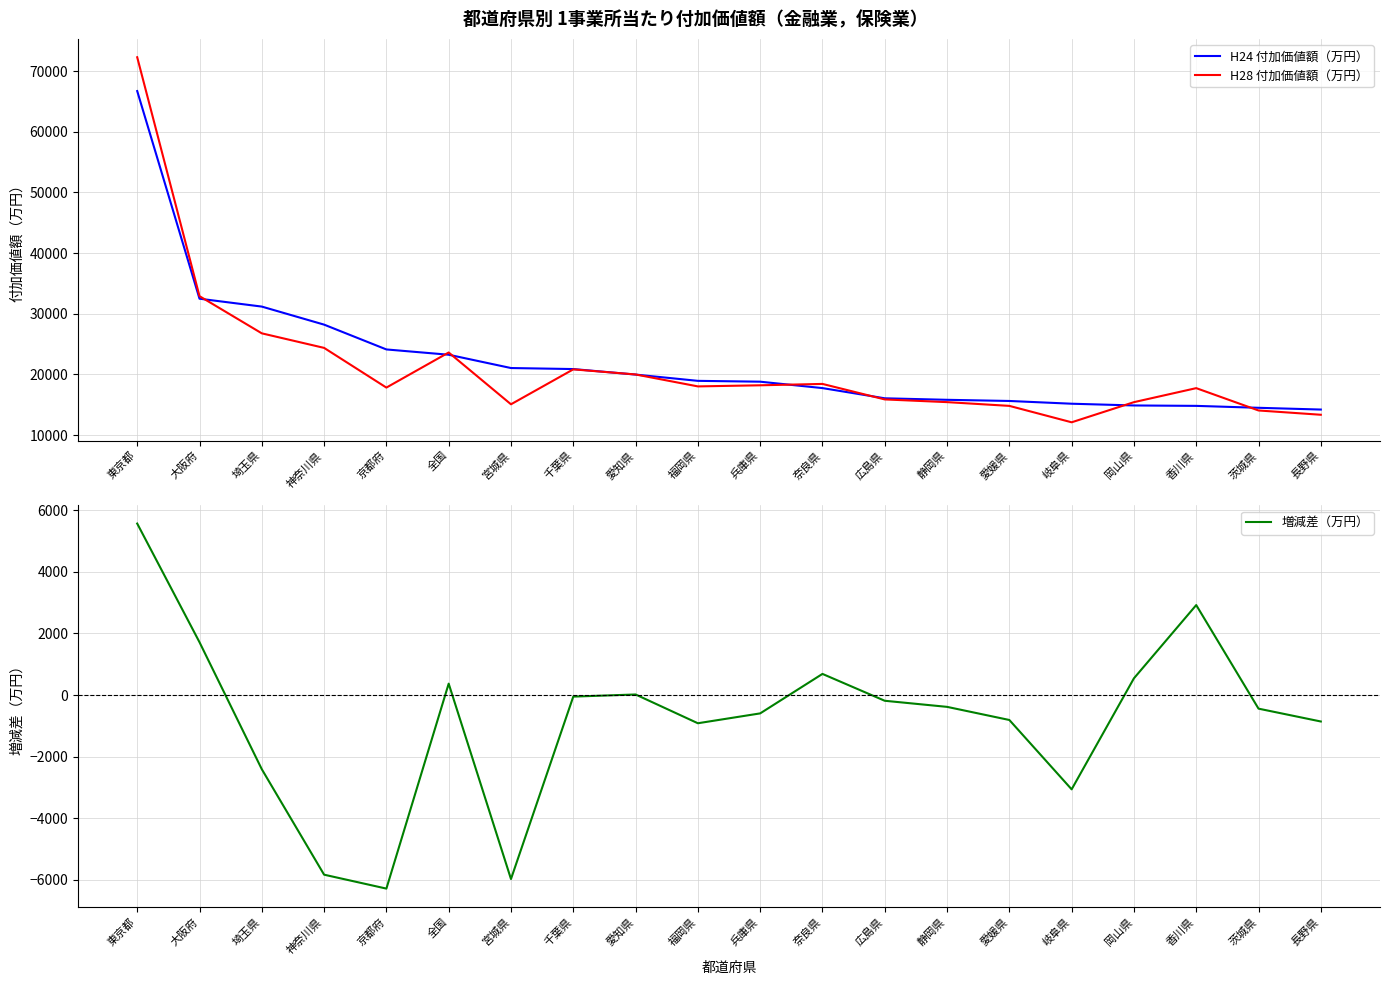

The value of H24 付加価値額（万円） at 茨城県 is 14511. True or false?

True